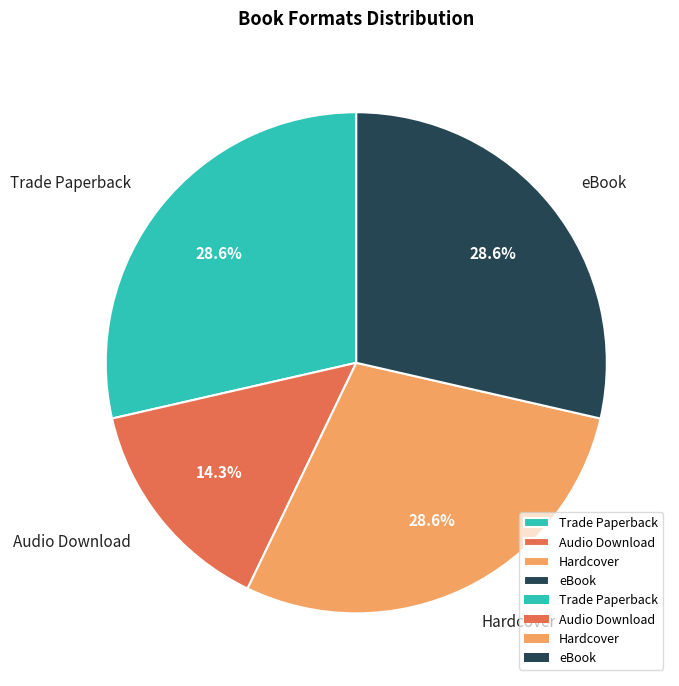

True or false: Hardcover accounts for 41% of the total.

False